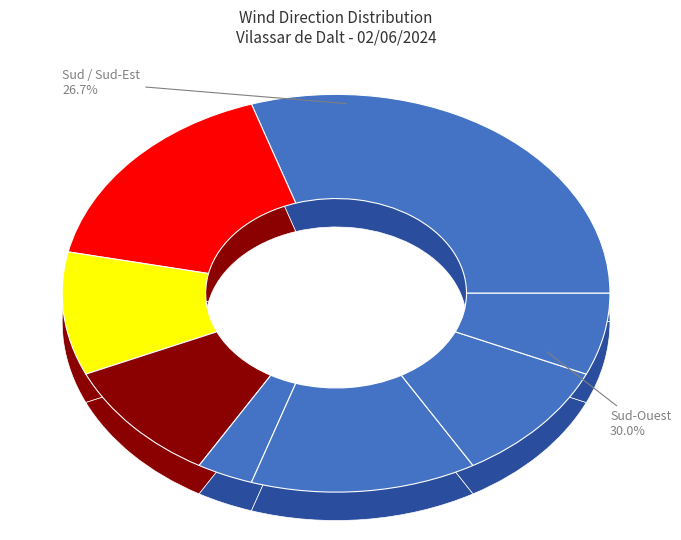

Does any single category account for the majority?

No